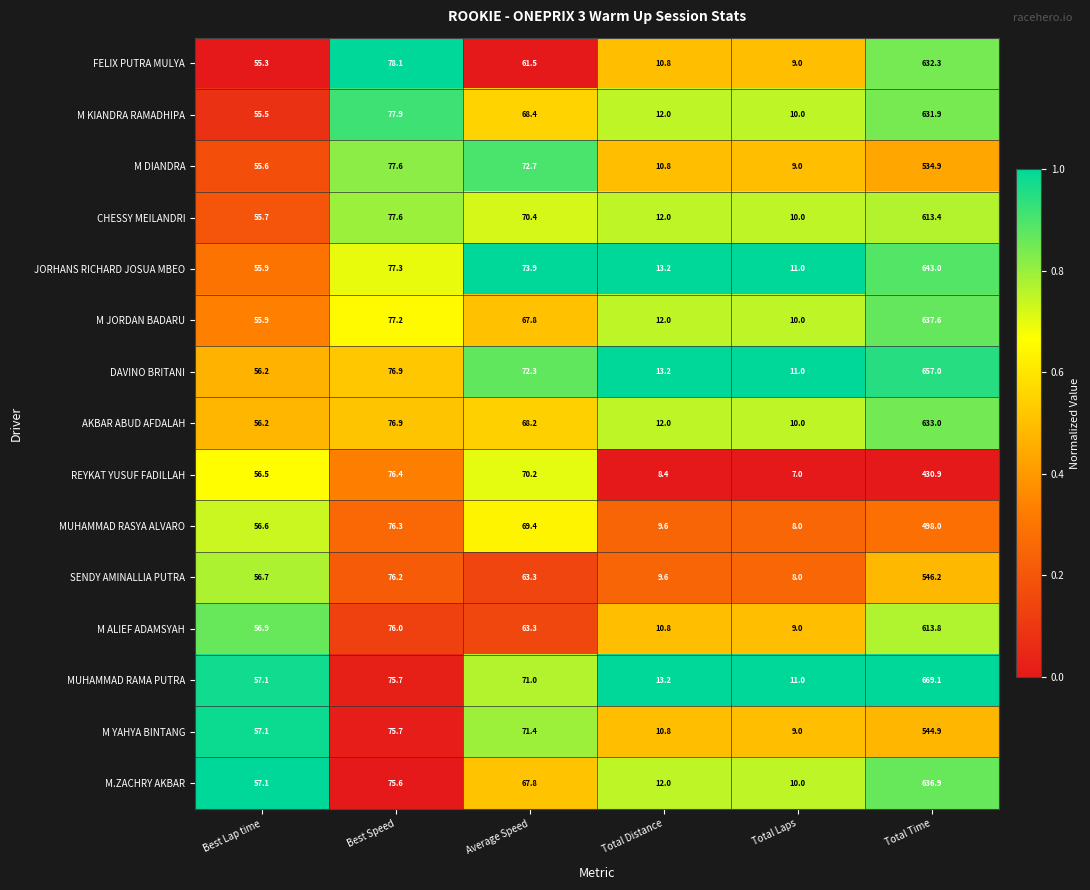

List the labels in order of M ALIEF ADAMSYAH value, largest first.

Total Time, Best Speed, Average Speed, Best Lap time, Total Distance, Total Laps